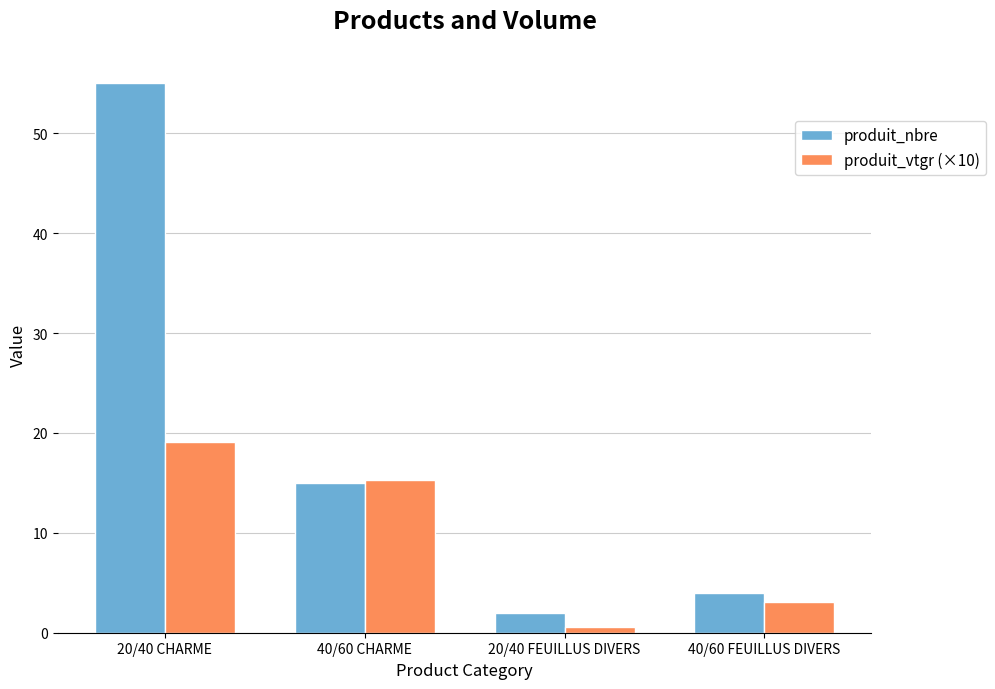

What is the smallest value displayed?

0.6